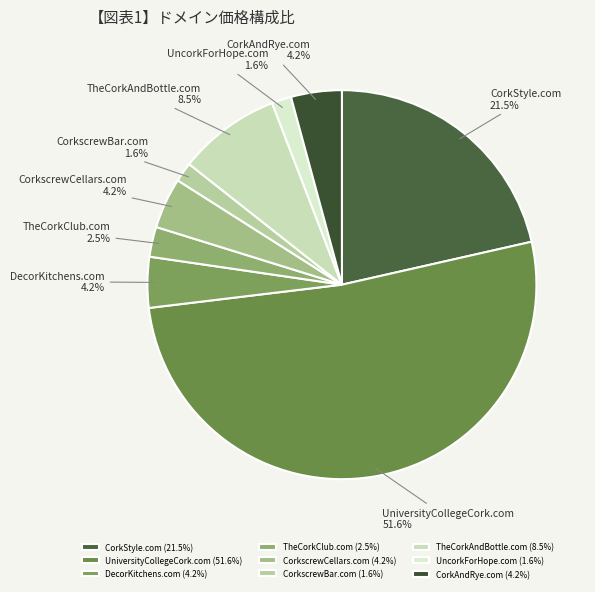

Does any single category account for the majority?

Yes